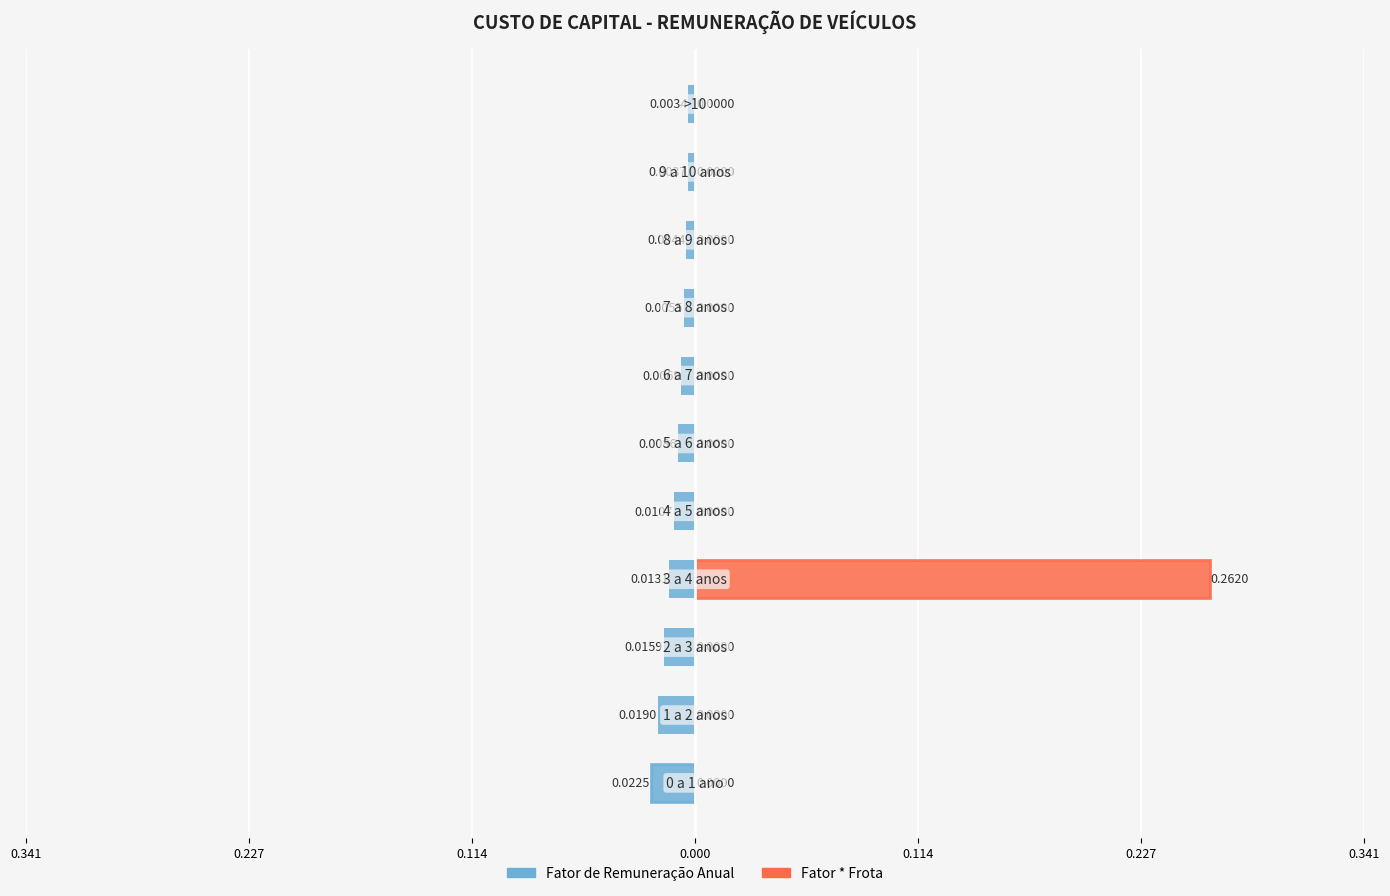

The Fator * Frota series shows 0.1 at 9. True or false?

False